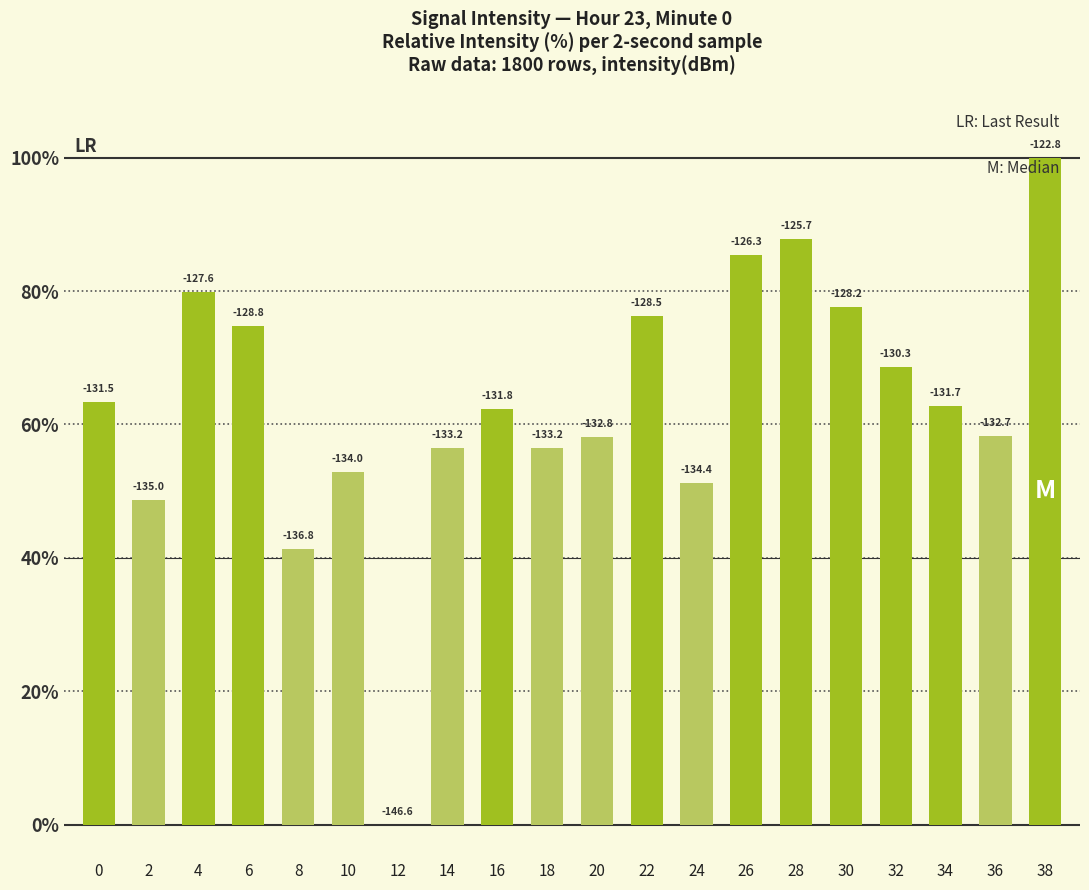

List the labels in order of value, largest first.

38, 28, 26, 4, 30, 22, 6, 32, 0, 34, 16, 36, 20, 18, 14, 10, 24, 2, 8, 12